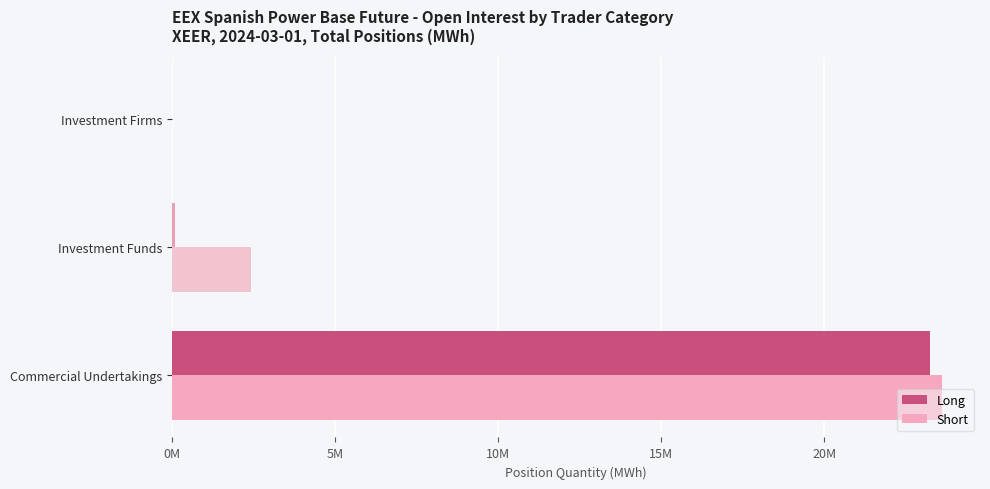

What is the maximum value for Short?

23590023